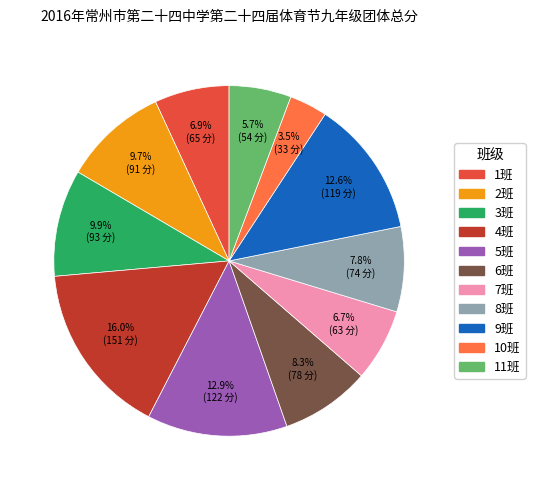

To the nearest percent, what percentage of the pie is 7班?

7%